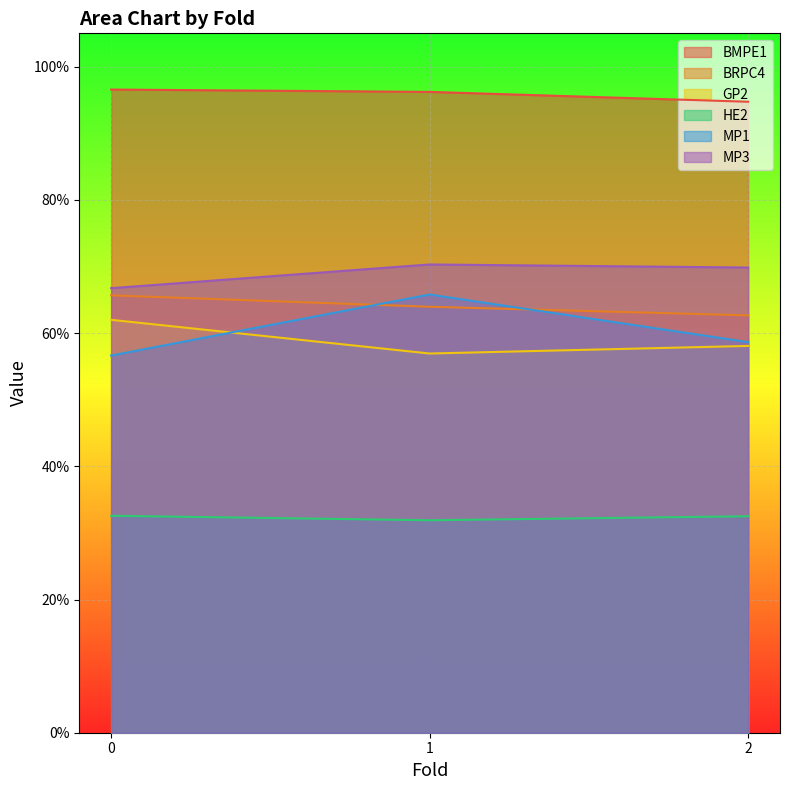

What is the difference between the GP2 values at 0 and 1?

0.1